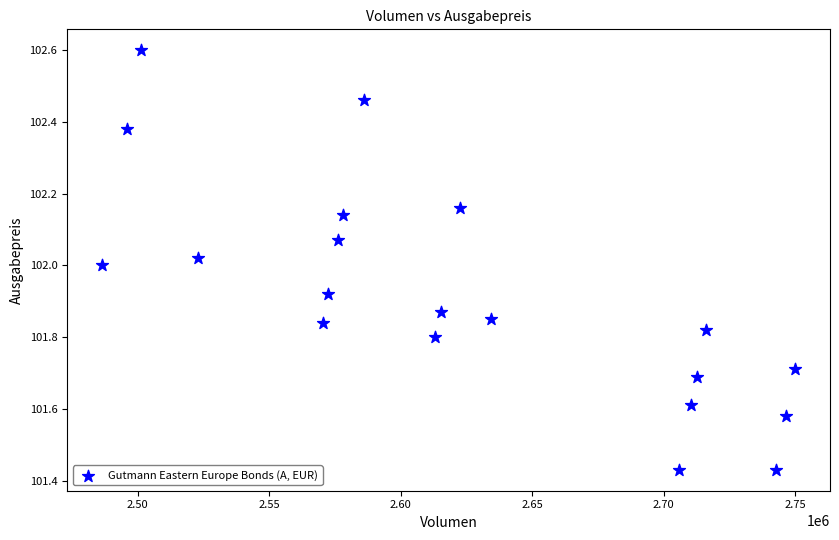

What is the range of Y values (max minus min)?

1.2